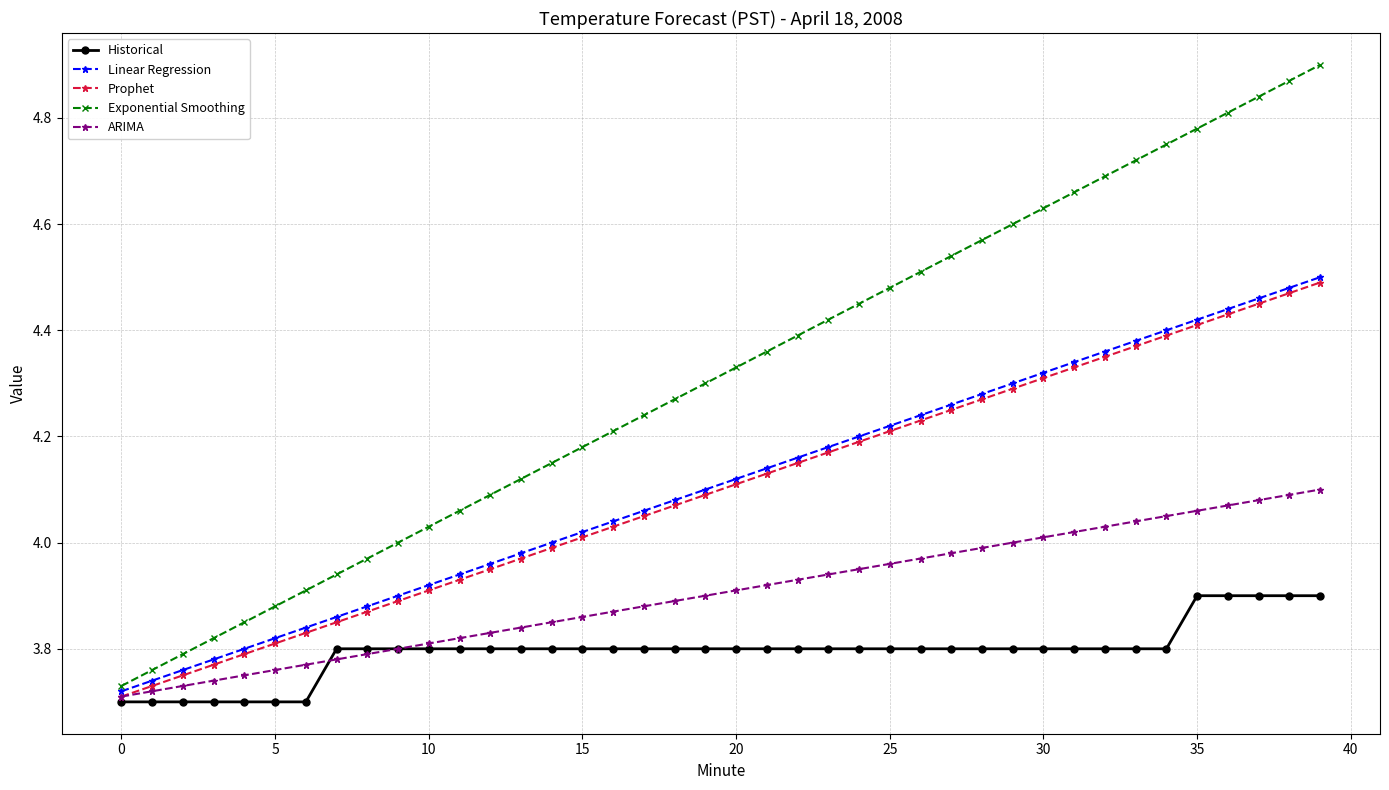

Which series has the widest spread of values?

Exponential Smoothing